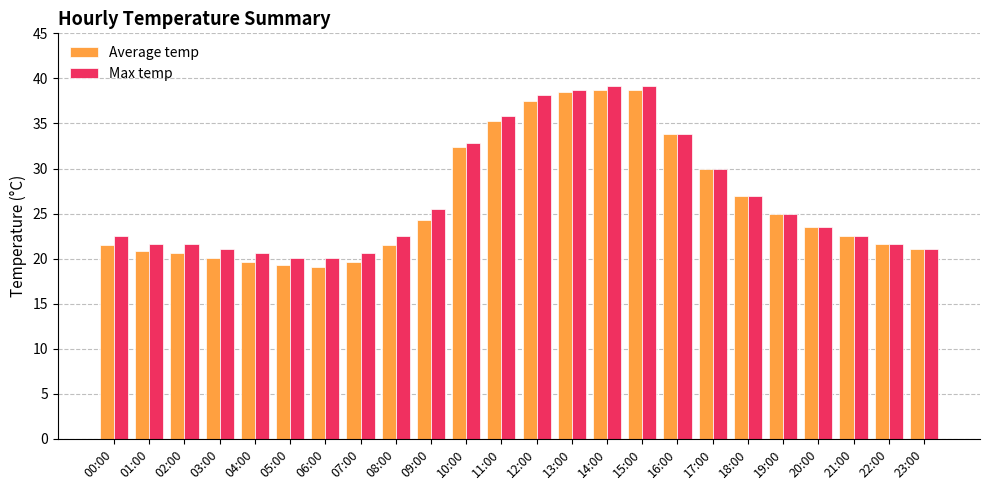

Is the value of Max temp at 02:00 greater than the value of Average temp at 01:00?

Yes